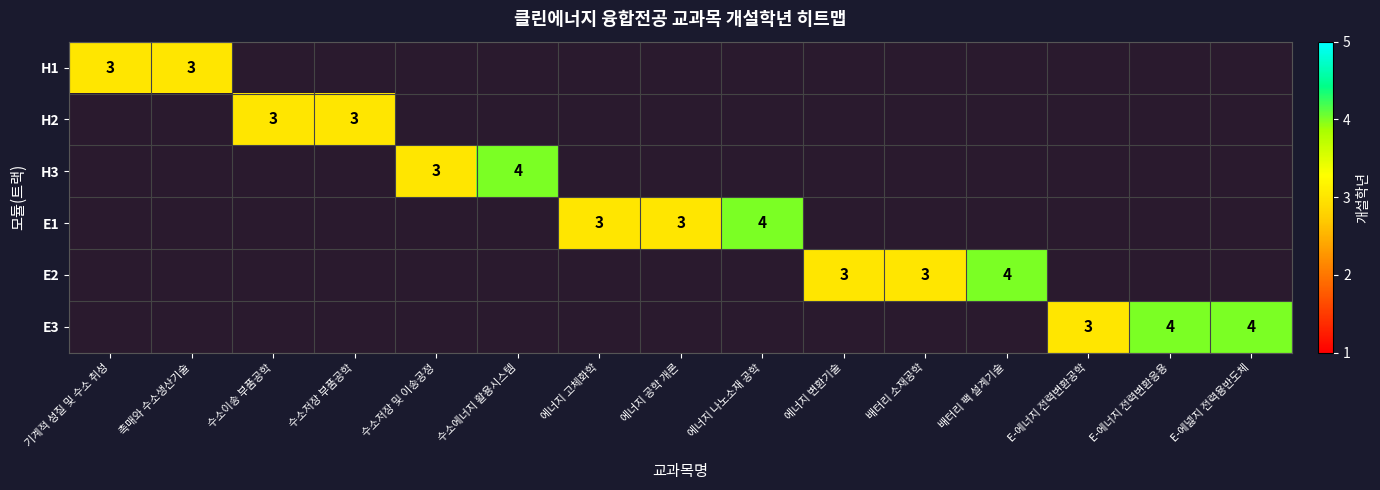

How many positive values does the H2 series have?

2